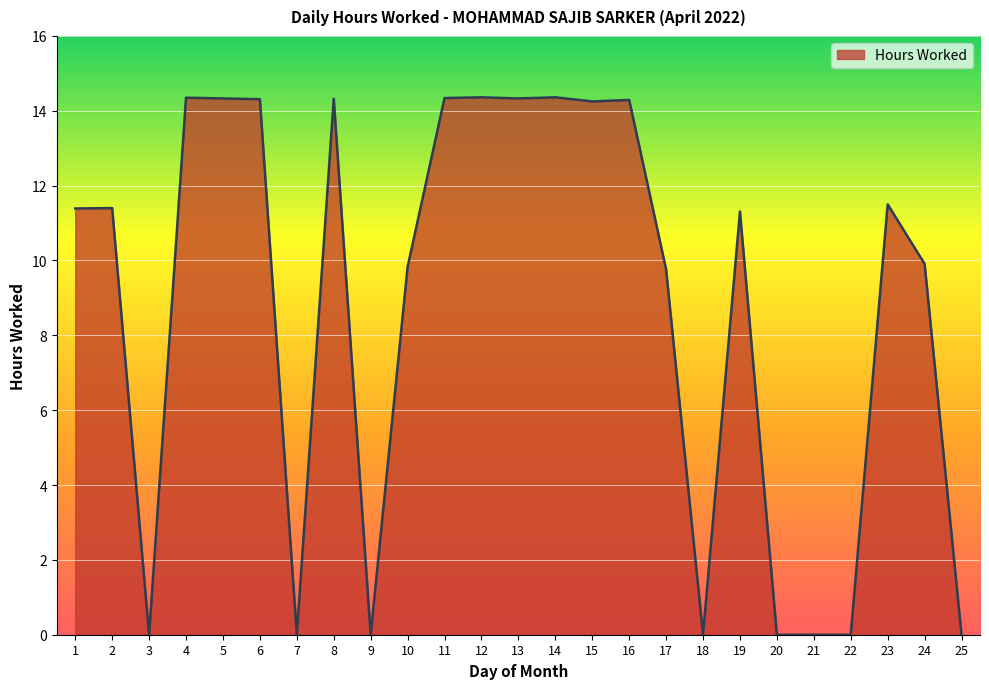

What is the difference between the maximum and minimum values?

14.4